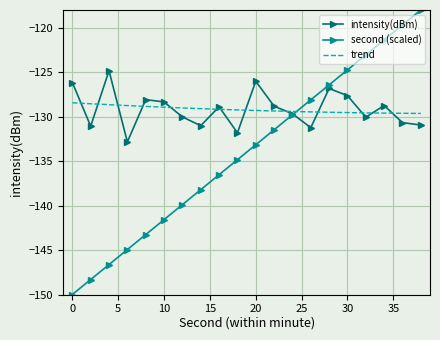

Between which two adjacent categories do intensity(dBm) and second_scaled first intersect?

24 and 26